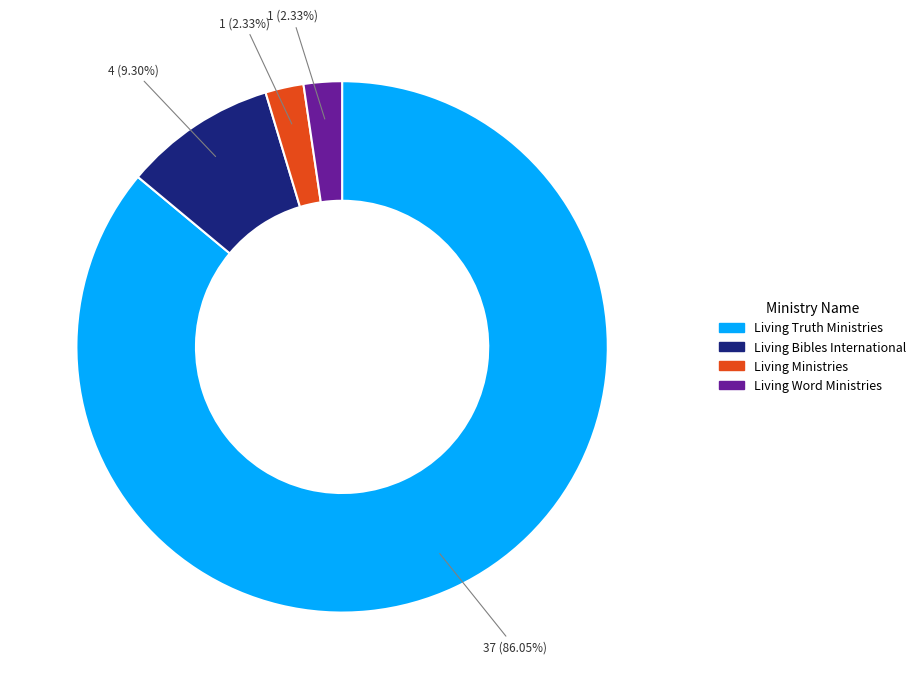

To the nearest percent, what is the combined percentage of Living Ministries and Living Bibles International?

12%